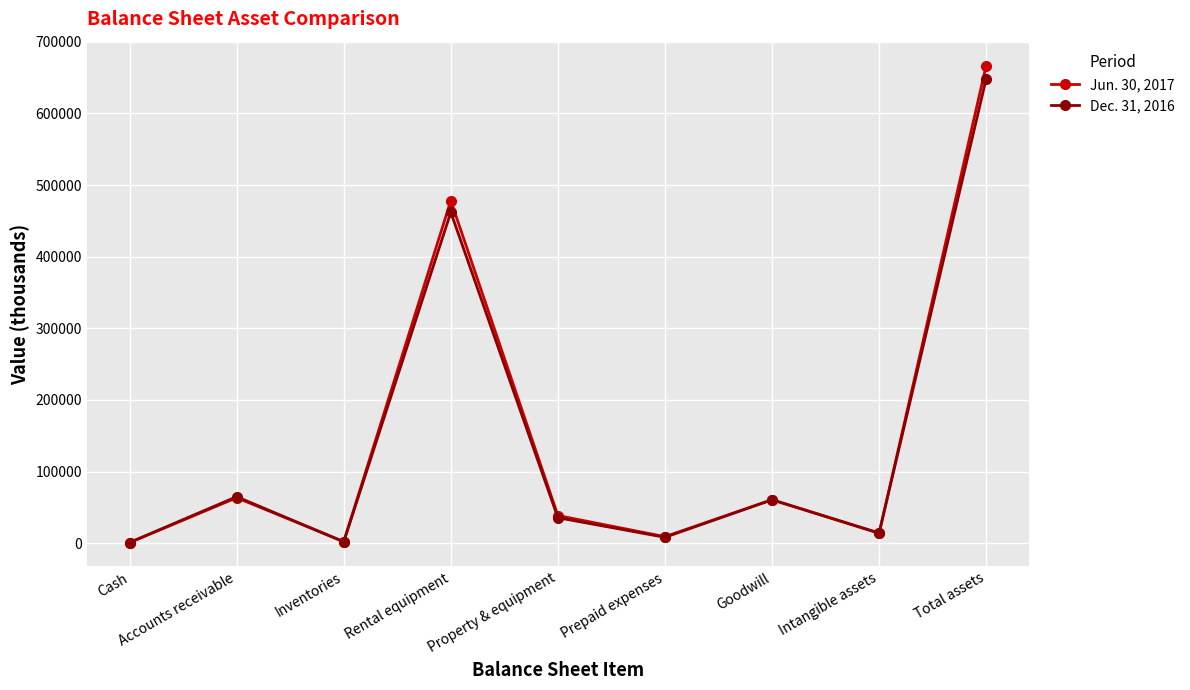

Rank the series at Rental equipment from lowest to highest value.

Dec. 31, 2016, Jun. 30, 2017